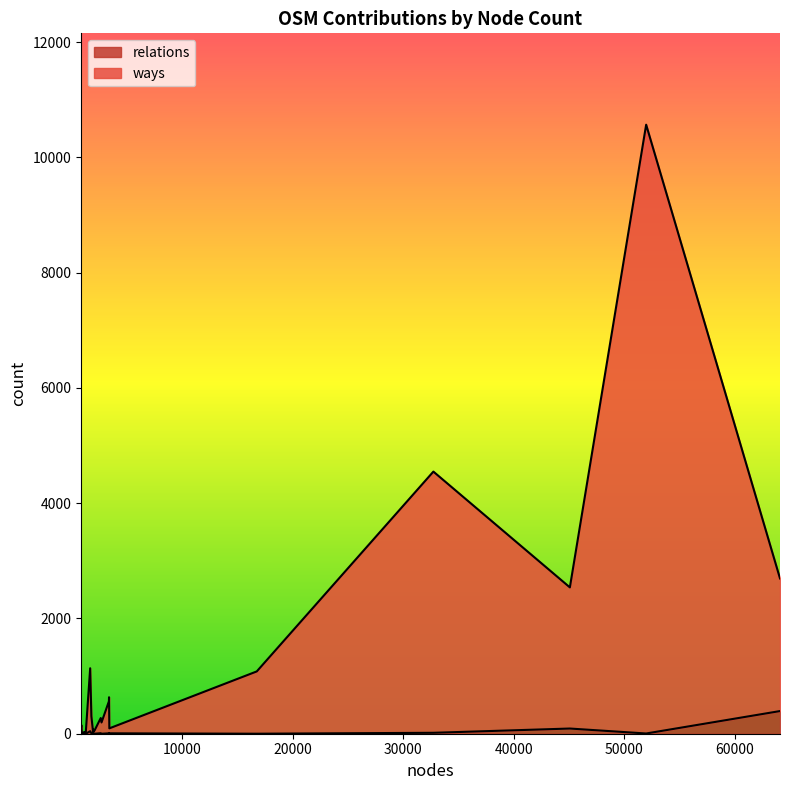

True or false: ways has a value of 1123 at 64070.

False